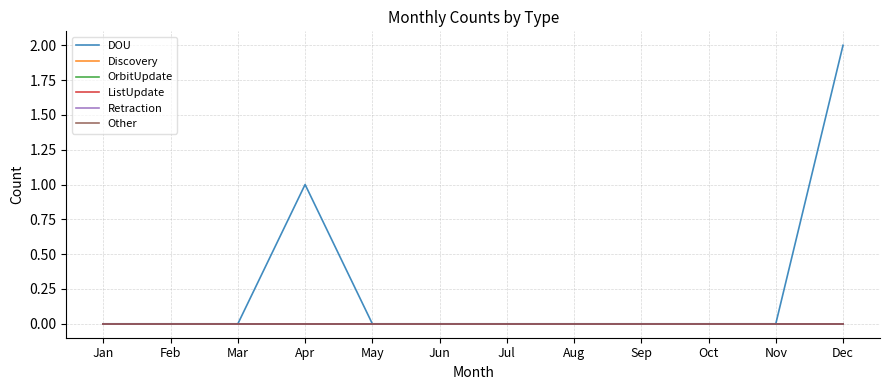

At which label does ListUpdate reach its minimum?

Jan